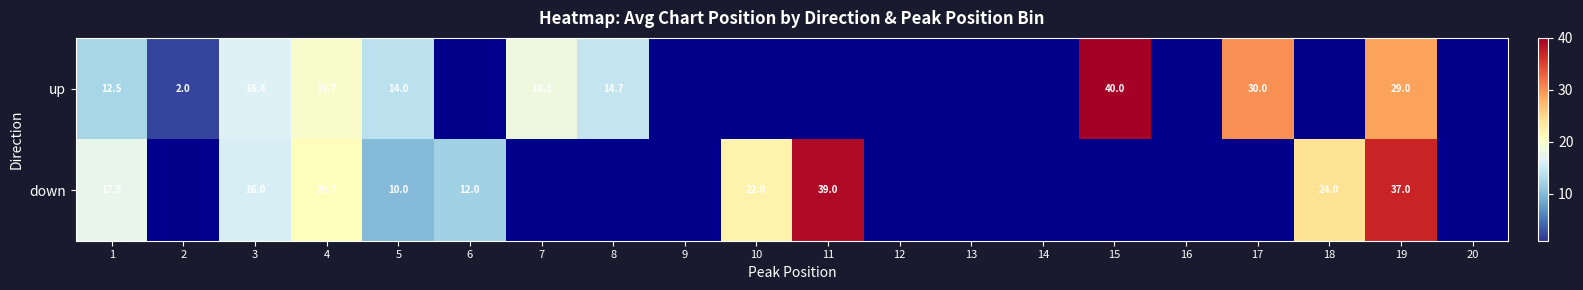

The value of down at 6 is 19.1. True or false?

False